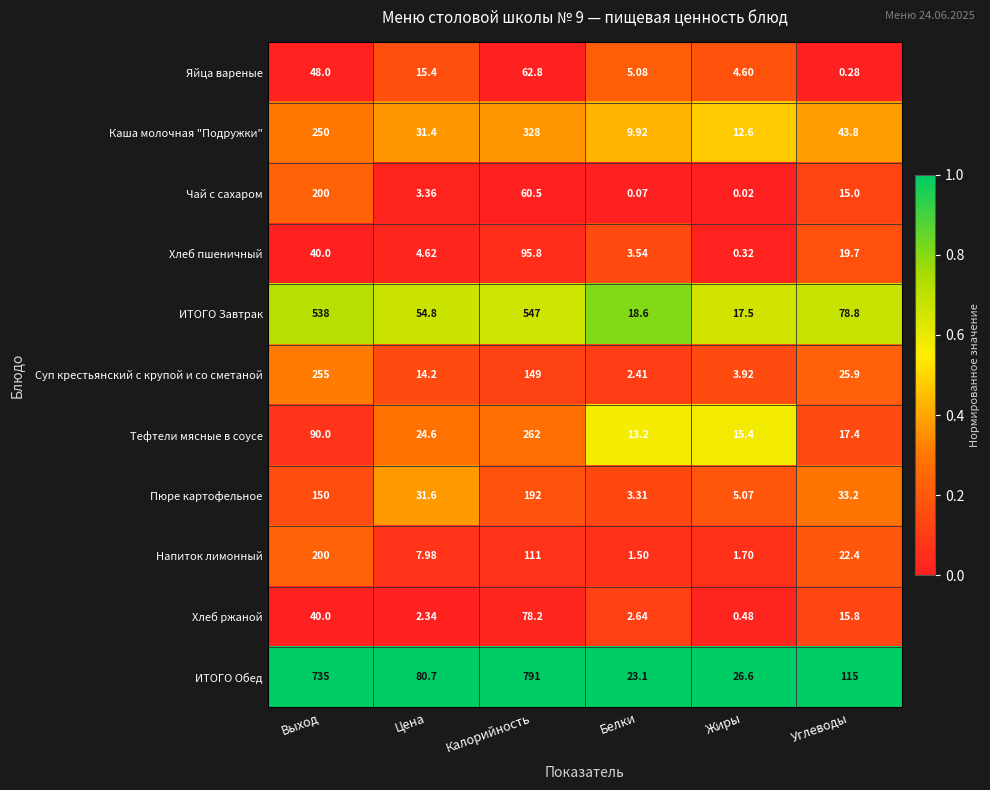

How many values in the Пюре картофельное series are below 33?

3